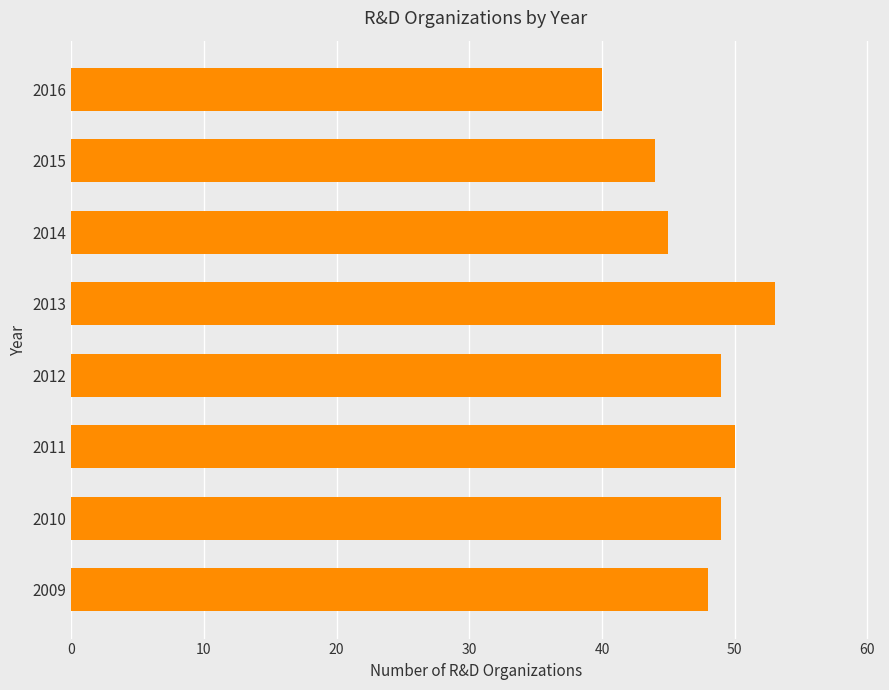

Which label corresponds to the smallest value in the chart?

2016